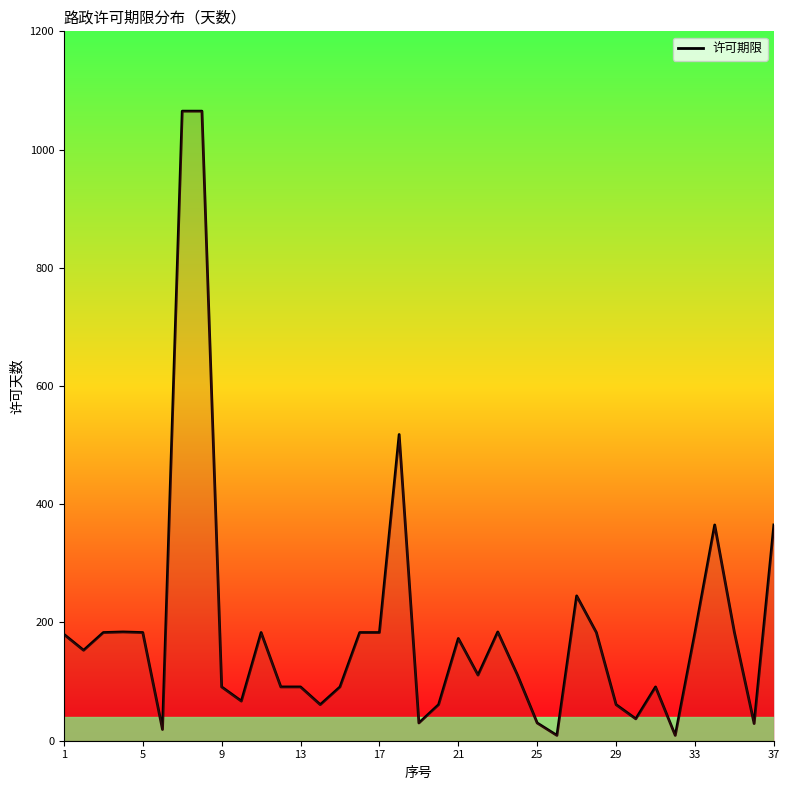

What is the difference between the maximum and minimum values?

1056